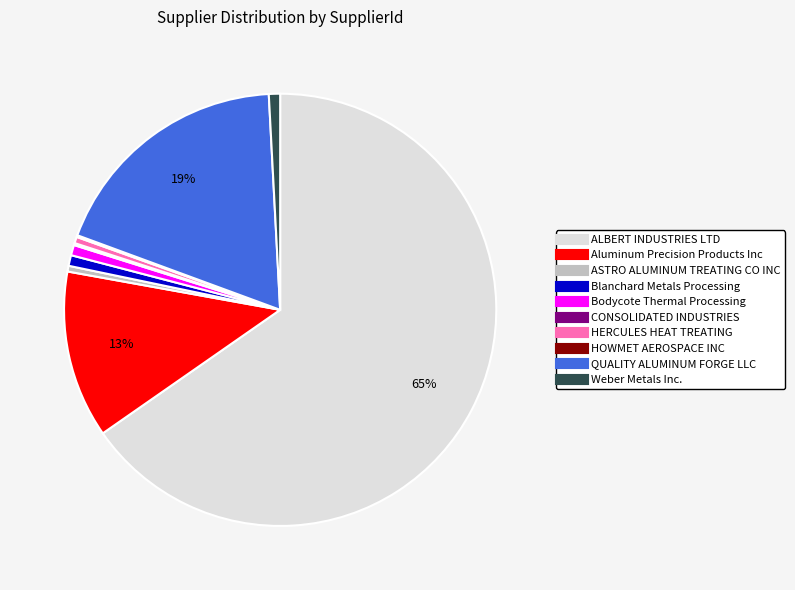

Is the sum of HERCULES HEAT TREATING and Bodycote Thermal Processing greater than half?

No